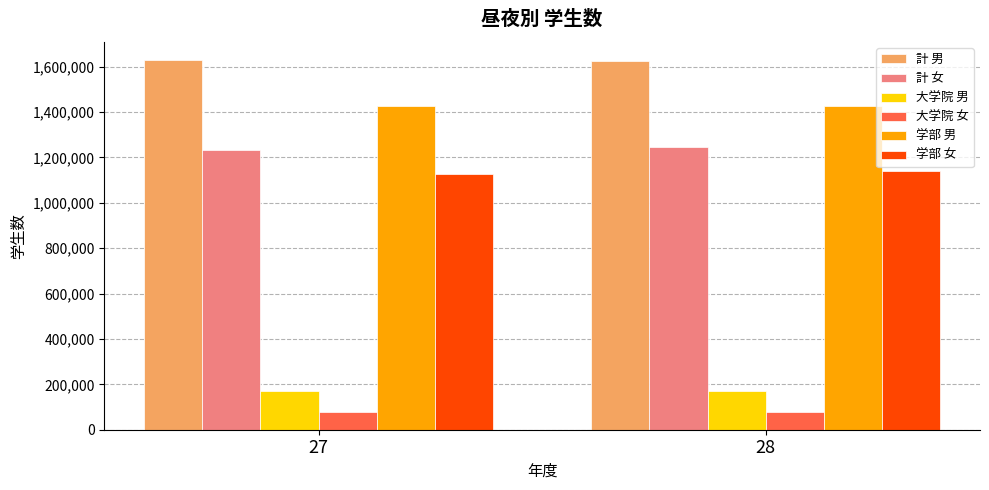

At which label is 大学院 女 closest to 78217?

27